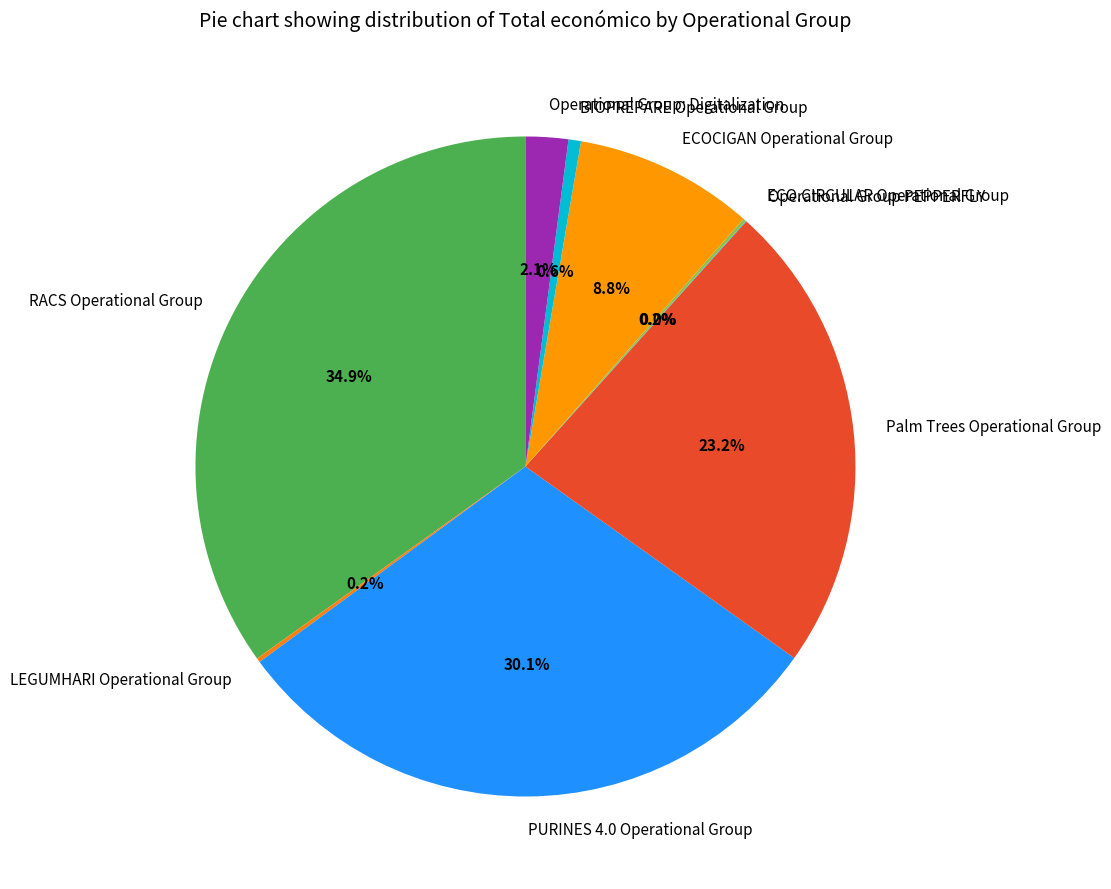

What percentage is the BIOPREPARE Operational Group slice, to the nearest percent?

1%